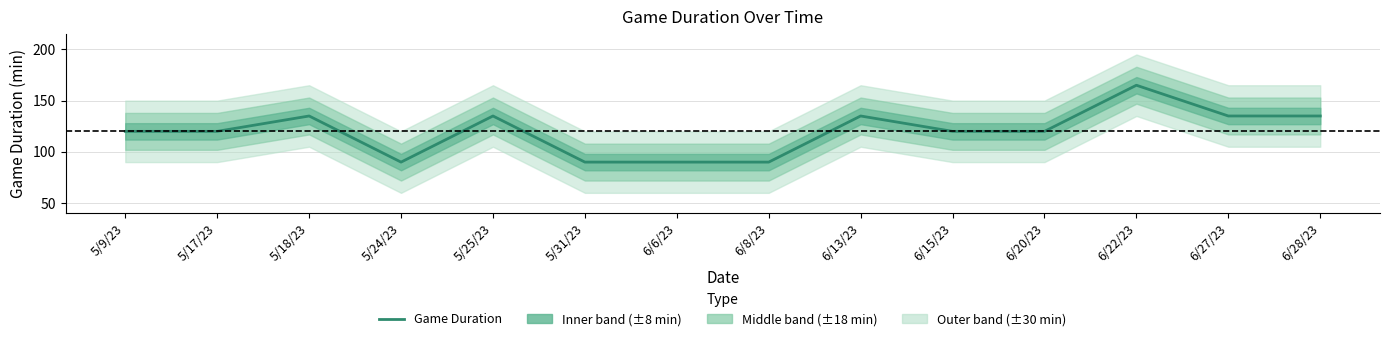

Reading left to right, extract all data points from this chart.

5/9/23=120	5/17/23=120	5/18/23=135	5/24/23=90	5/25/23=135	5/31/23=90	6/6/23=90	6/8/23=90	6/13/23=135	6/15/23=120	6/20/23=120	6/22/23=165	6/27/23=135	6/28/23=135